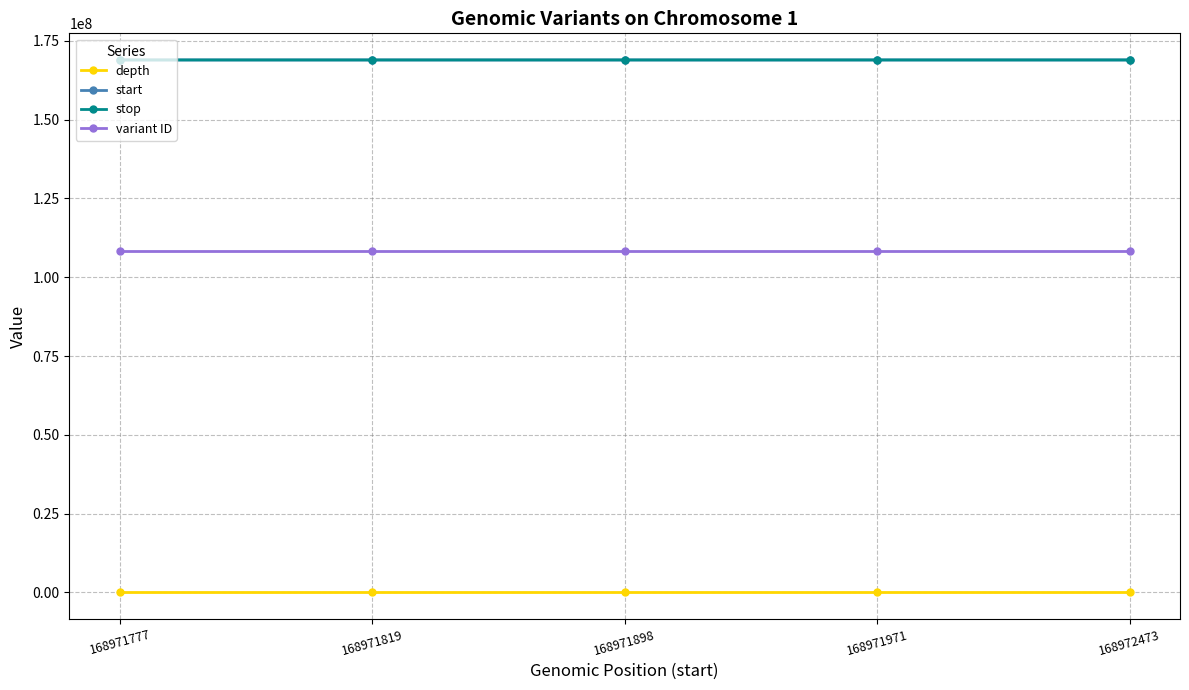

Does the chart display data point markers on the line(s)?

Yes